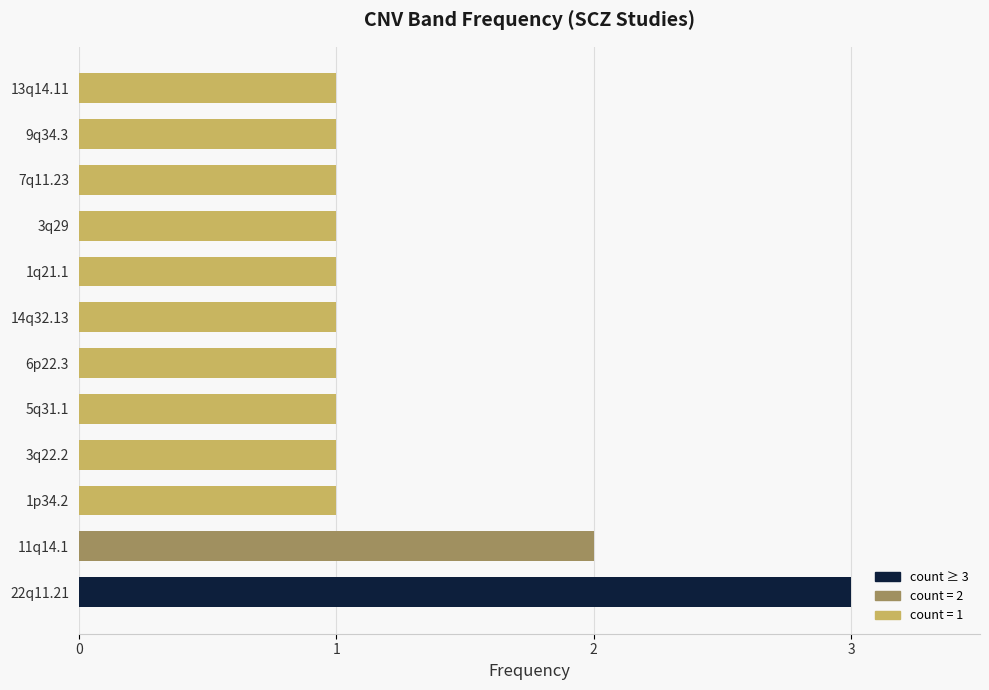

Reading bottom to top, what are all the values shown in this chart?

22q11.21=3	11q14.1=2	1p34.2=1	3q22.2=1	5q31.1=1	6p22.3=1	14q32.13=1	1q21.1=1	3q29=1	7q11.23=1	9q34.3=1	13q14.11=1